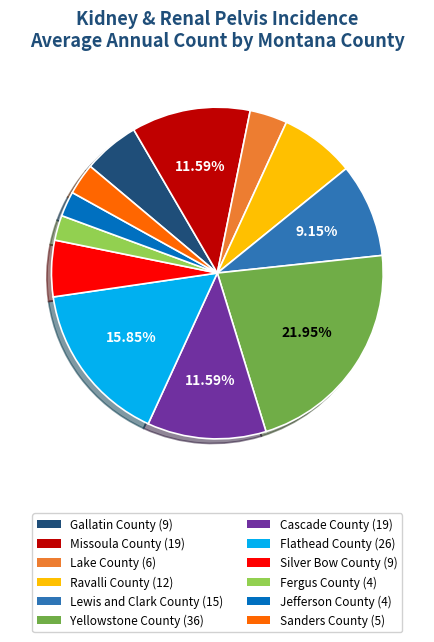

Is Sanders County the majority of the pie?

No